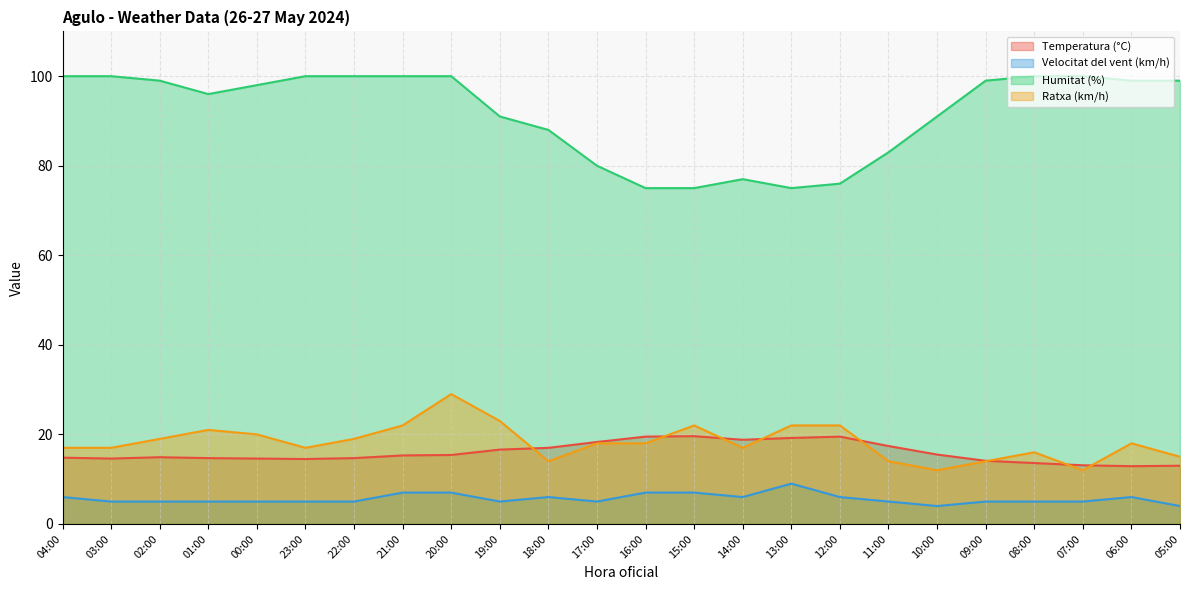

At how many categories does at least one series exceed 47?

24